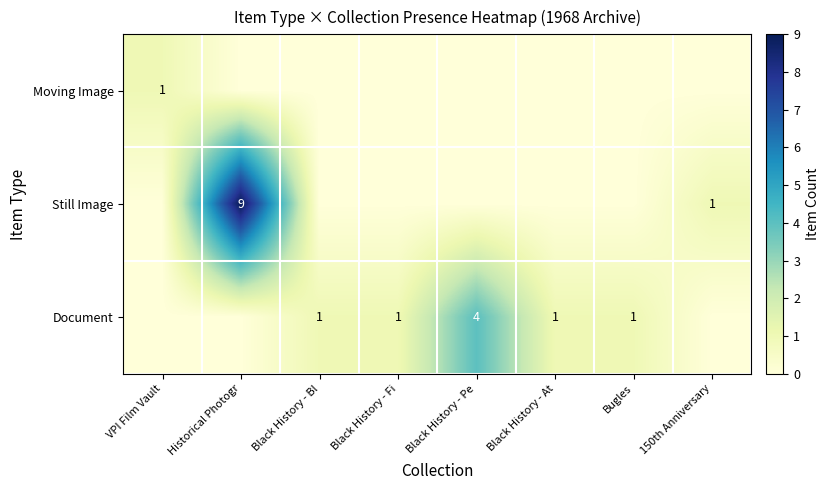

Between Historical Photogr and Black History - At, which is larger?

Historical Photogr